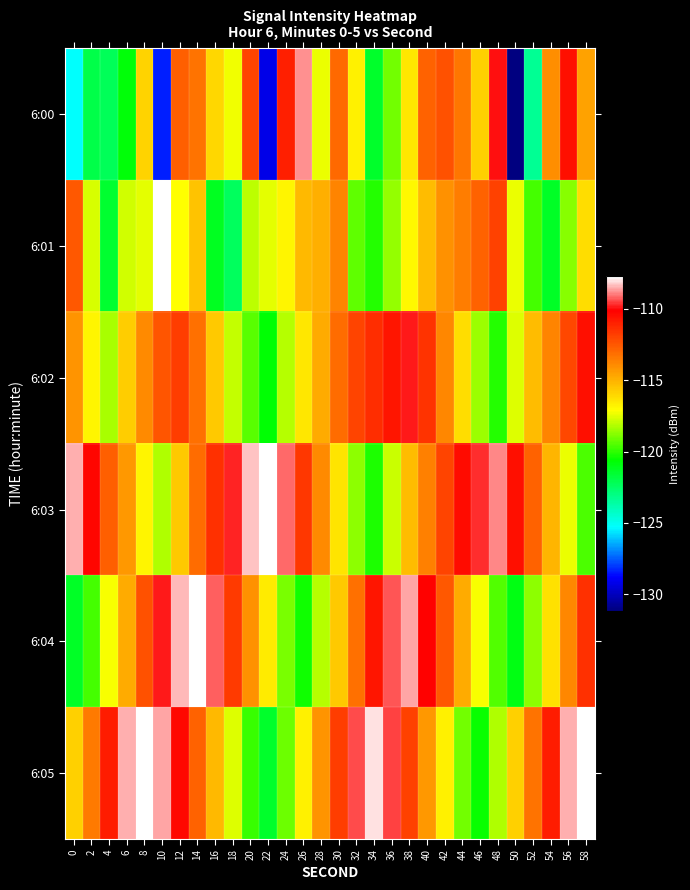

How many distinct data groups are displayed?

6